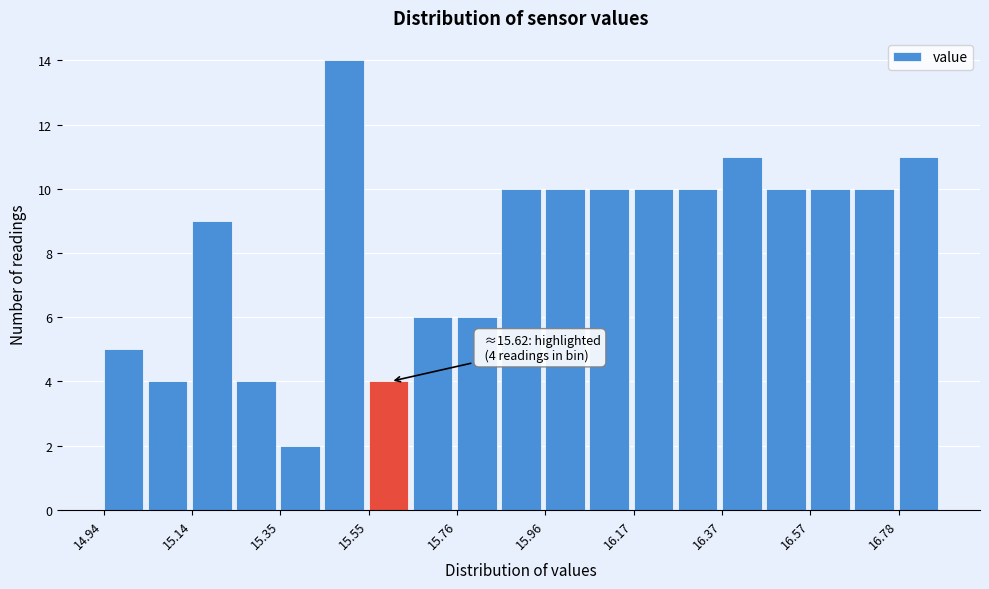

Around what value on the x-axis is the tallest bar? Give the approximate position of its centre, as read against the axis.

15.50